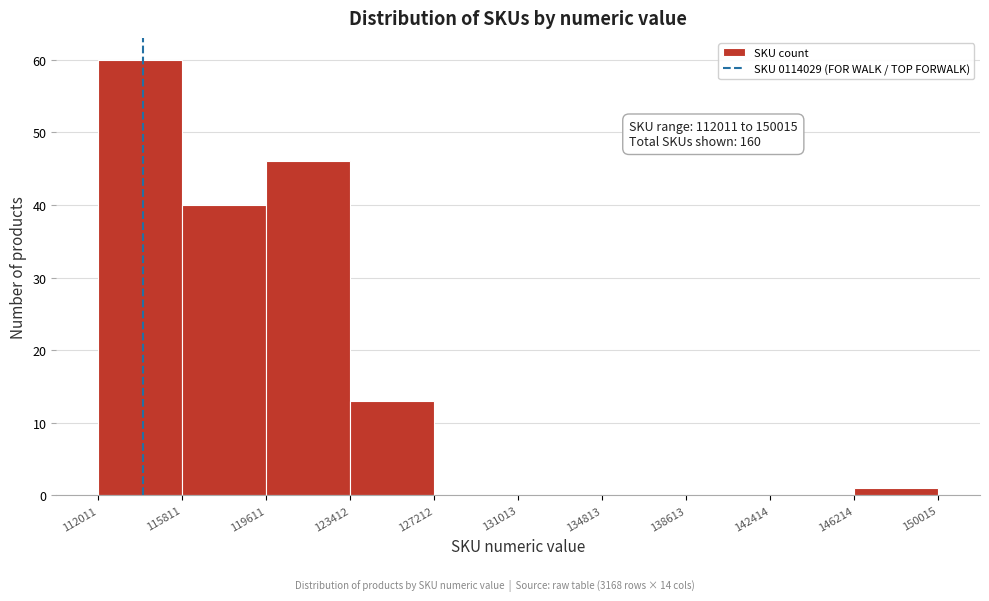

Over which range of the x-axis is the bar tallest?

112011 to 115811